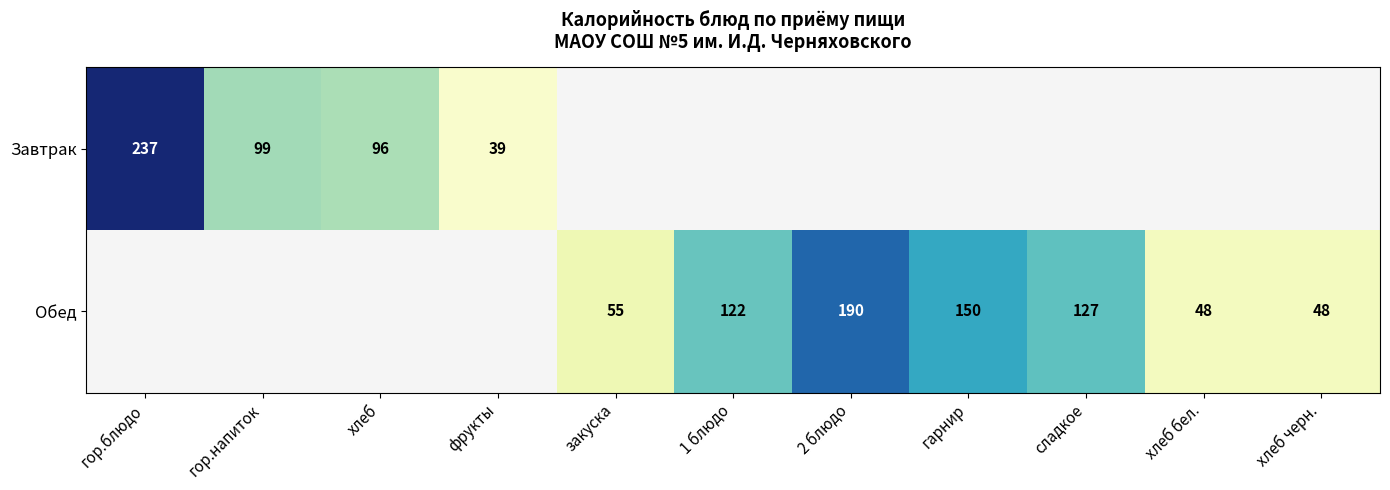

Is it true that Обед equals 55 at закуска?

True